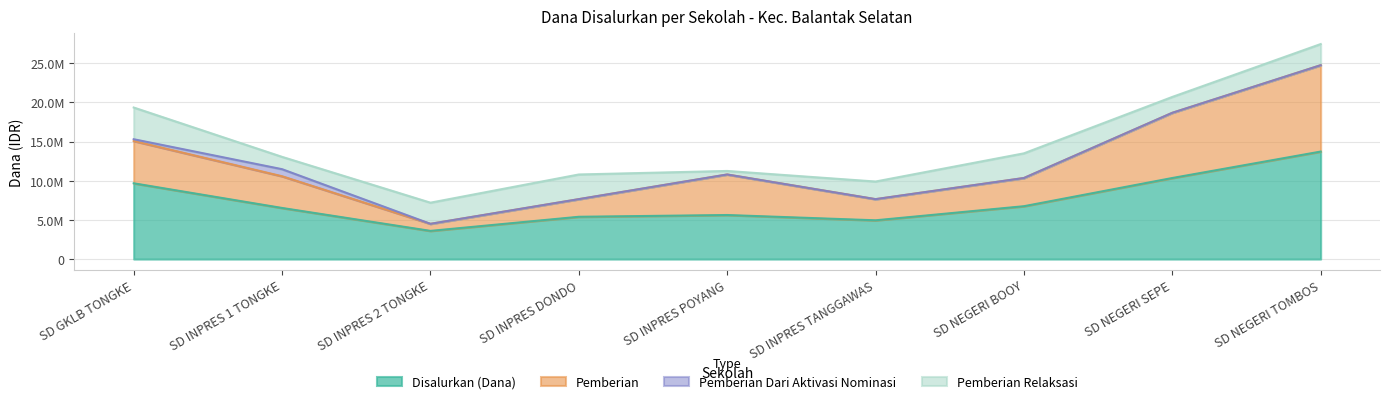

Is the value of Disalurkan (Dana) at SD NEGERI BOOY greater than the value of Pemberian at SD INPRES TANGGAWAS?

No